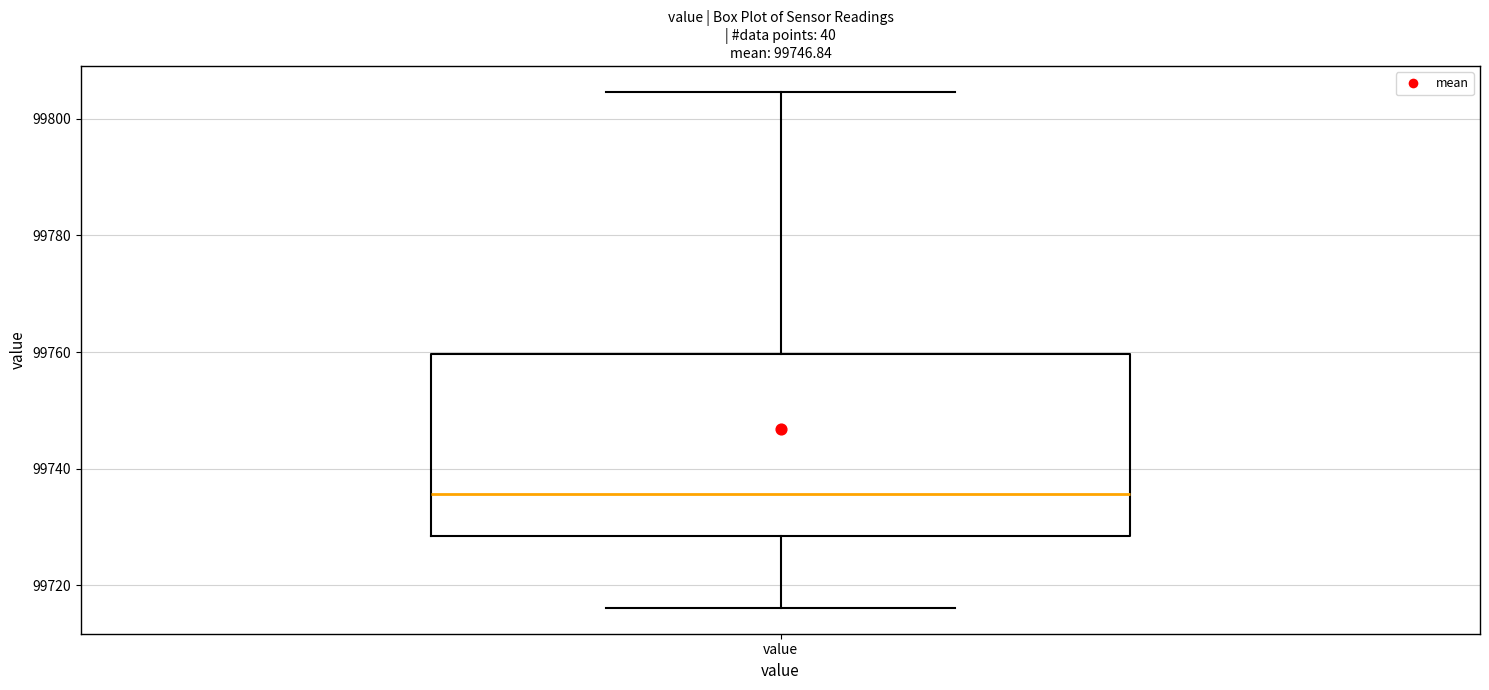

Where is the lower edge of the box for value on the y-axis? The values are not printed on the chart, so give them approximately, as read against the axis.

99728